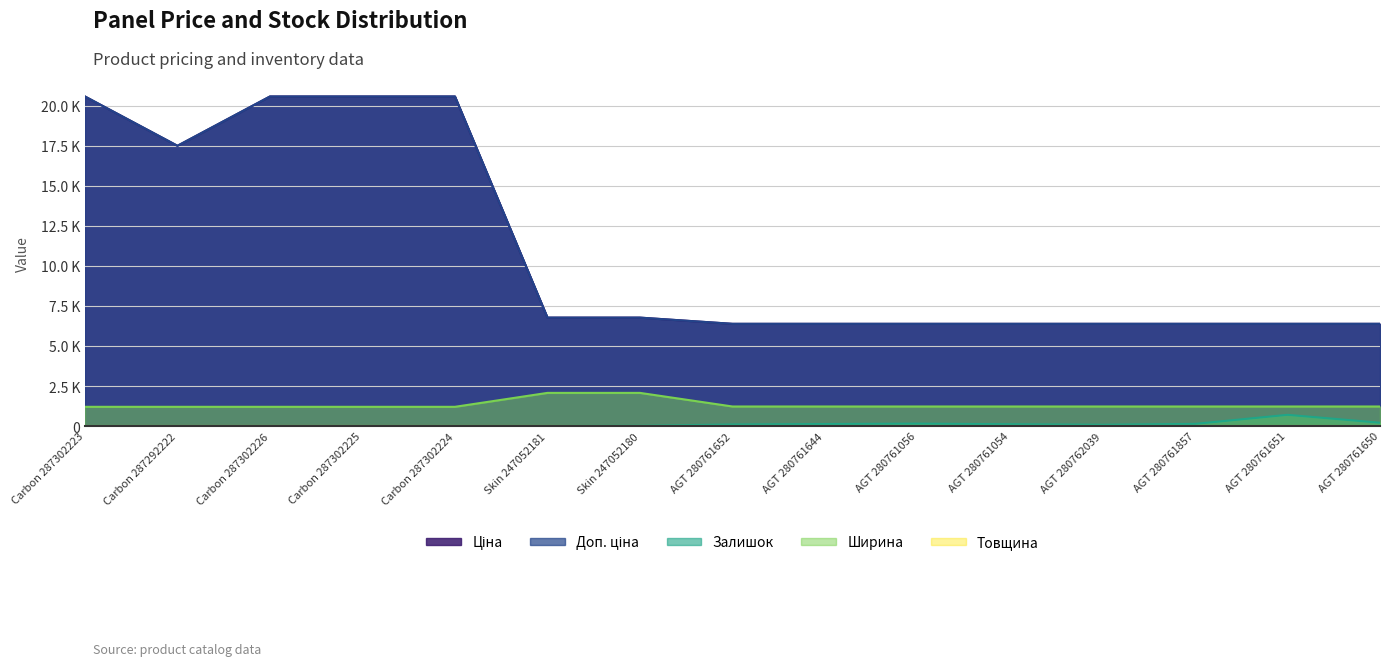

List the labels in order of Доп. ціна value, largest first.

Carbon 287302223, Carbon 287302226, Carbon 287302225, Carbon 287302224, Carbon 287292222, Skin 247052181, Skin 247052180, AGT 280761652, AGT 280761644, AGT 280761056, AGT 280761054, AGT 280762039, AGT 280761857, AGT 280761651, AGT 280761650